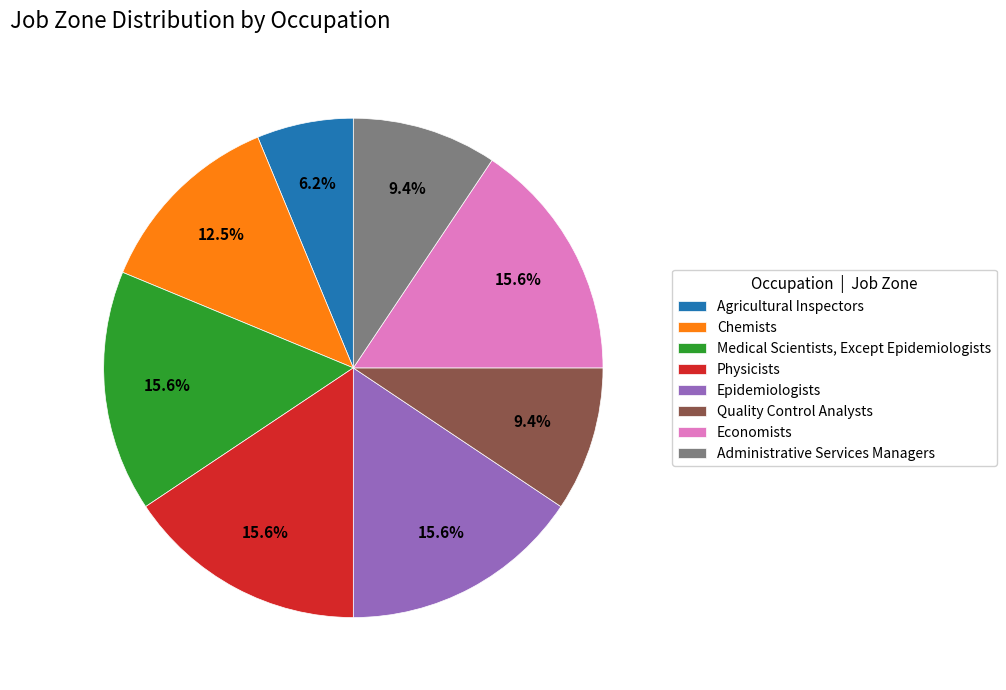

Is Chemists the majority of the pie?

No